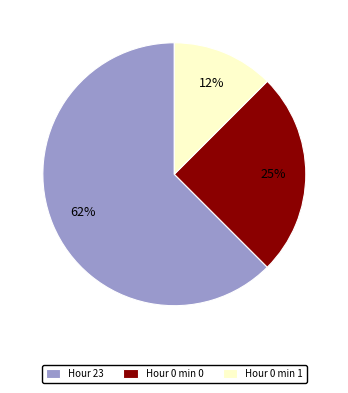

What percentage is the Hour 0 min 0 slice, to the nearest percent?

25%